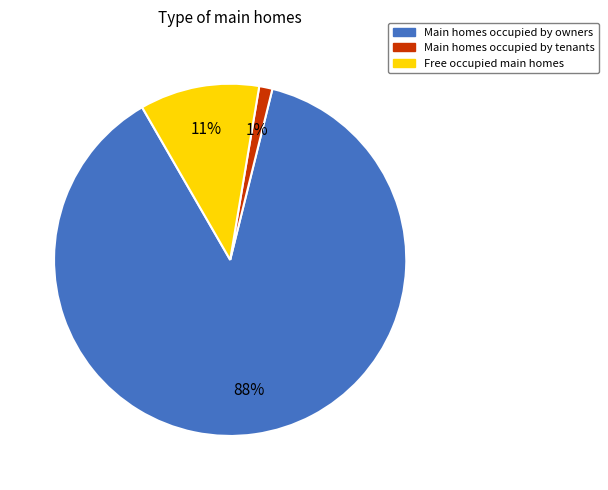

To the nearest percent, what is the difference between the largest and smallest slice percentages?

87%